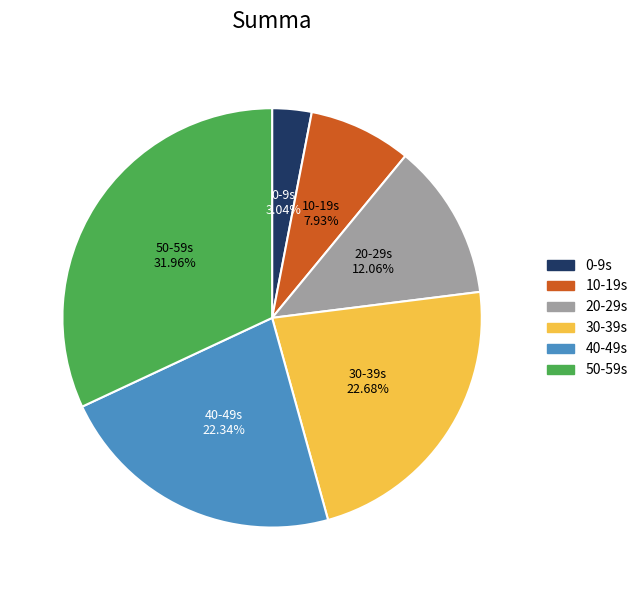

Does any single category account for the majority?

No